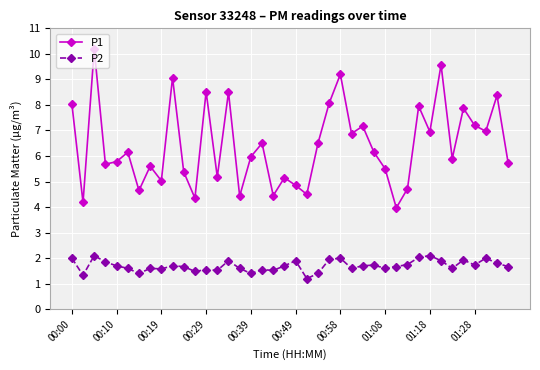

Which series has the largest total across all categories?

P1